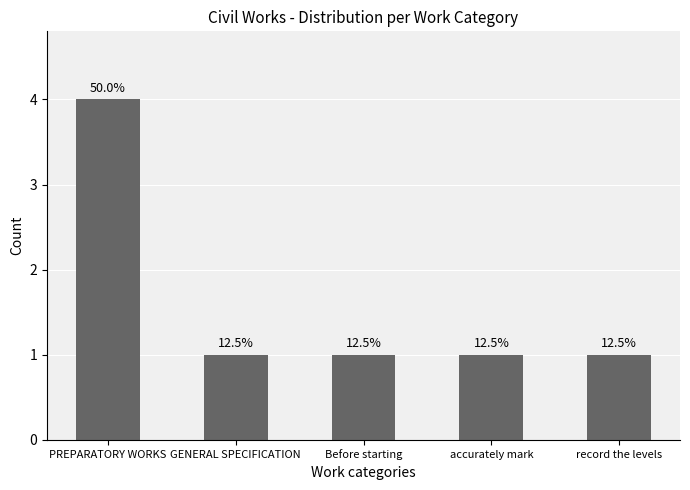

What is the average value?

2